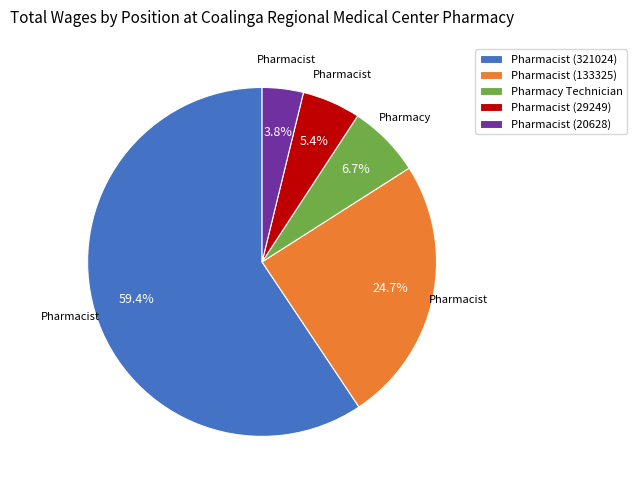

To the nearest percent, what is the difference between the largest and smallest slice percentages?

56%